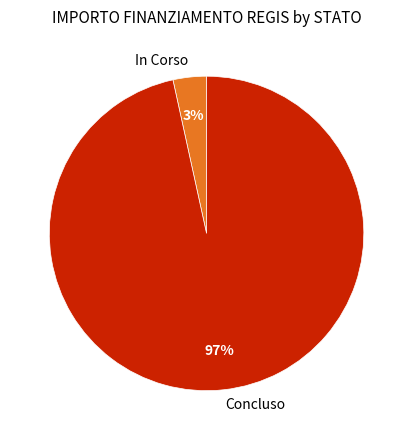

Which category has the biggest portion of the pie?

Concluso